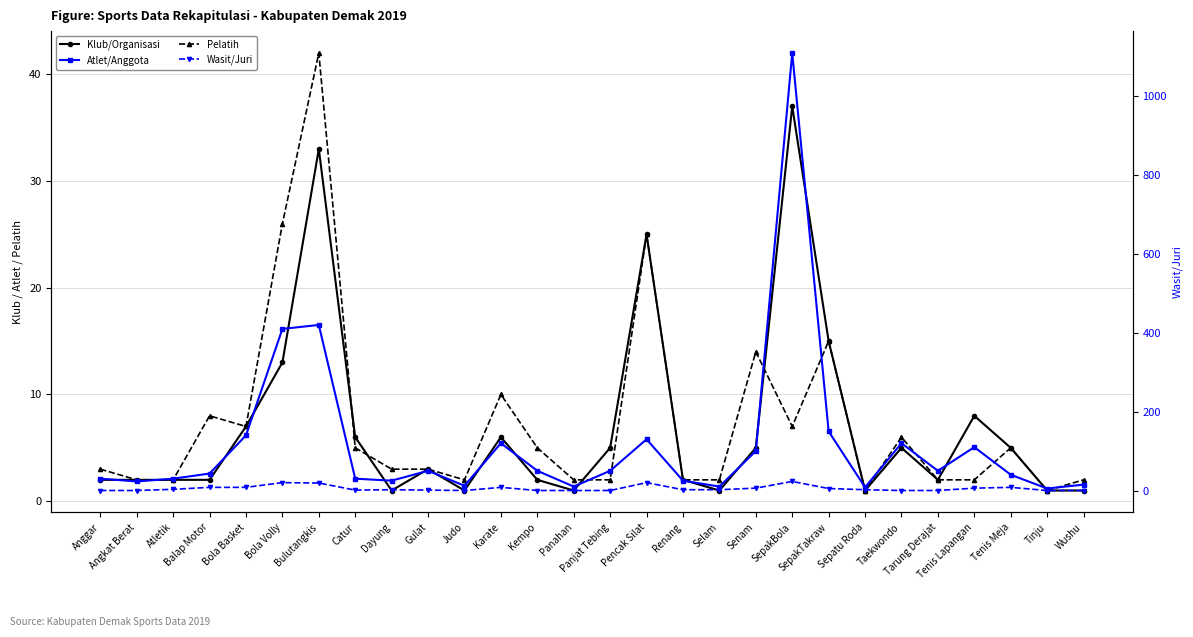

How many lines are shown in the chart?

4